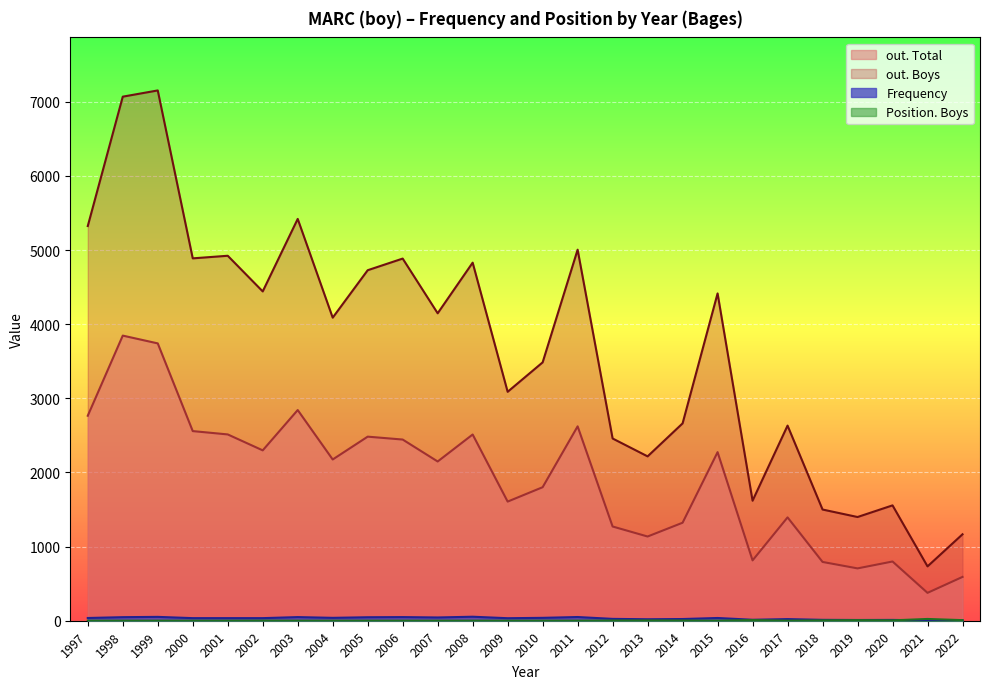

True or false: out. Total has a value of 1632 at 2011.

False